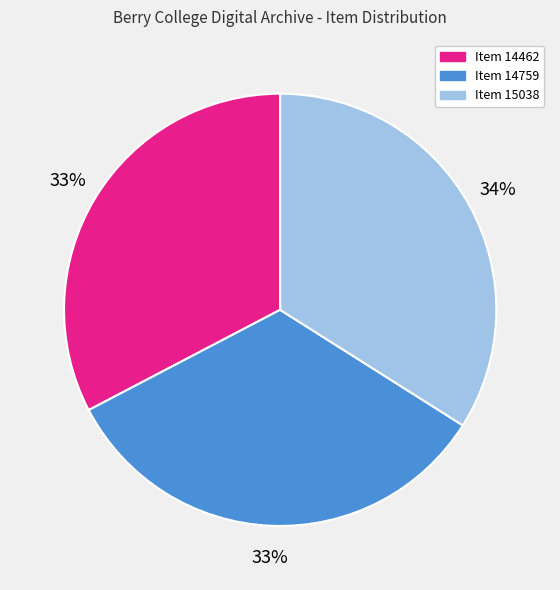

To the nearest percent, what percentage of the pie is Item 15038?

34%